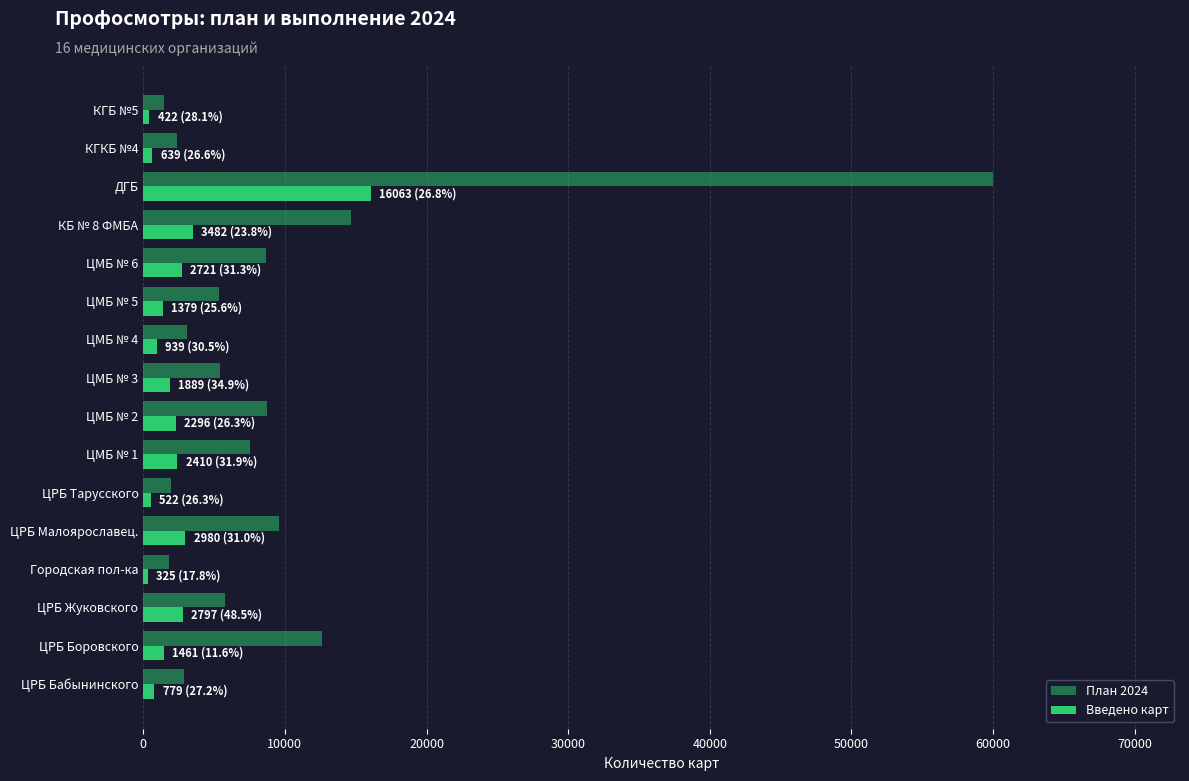

How many values in the План 2024 series are below 5763?

8